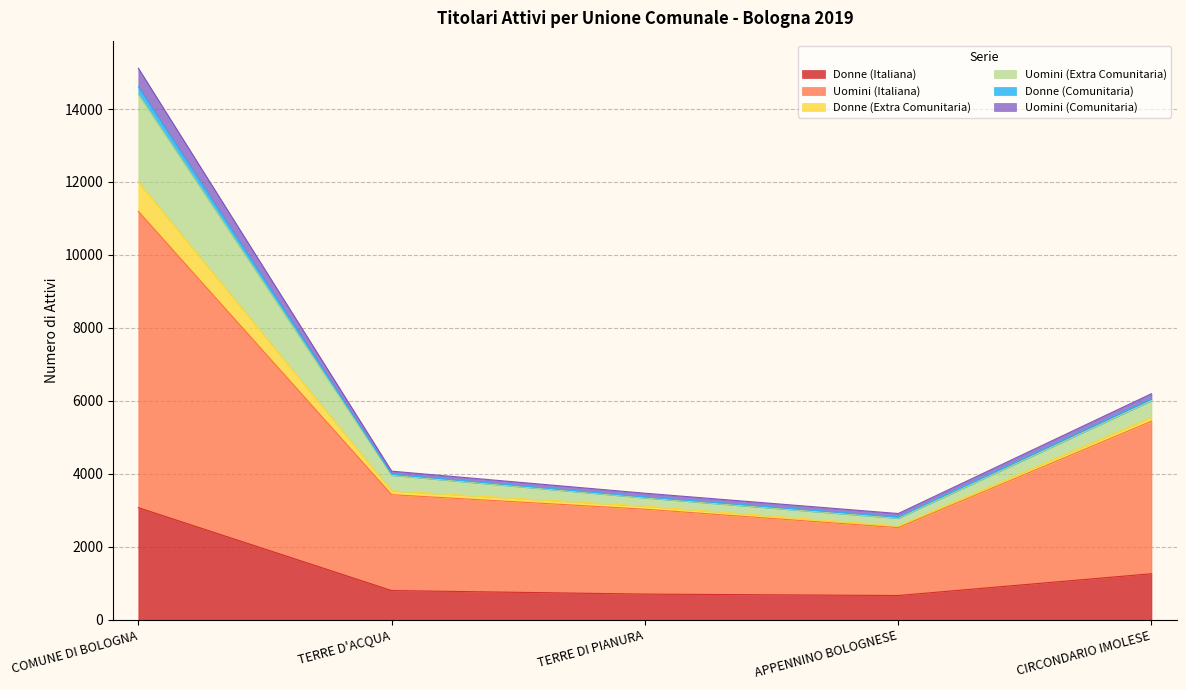

What is the label of the 5th point from the right?

COMUNE DI BOLOGNA